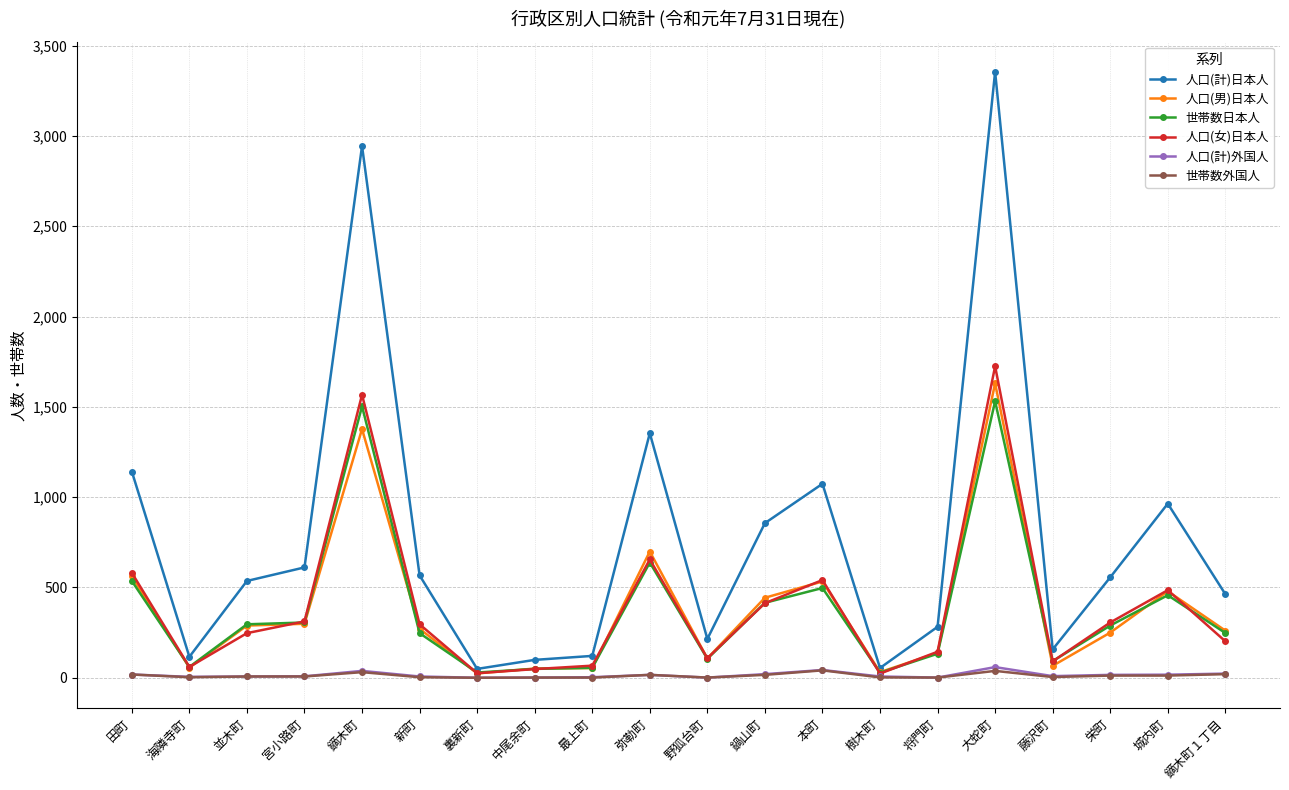

What is the difference between the 人口(計)外国人 values at 樹木町 and 弥勒町?

9